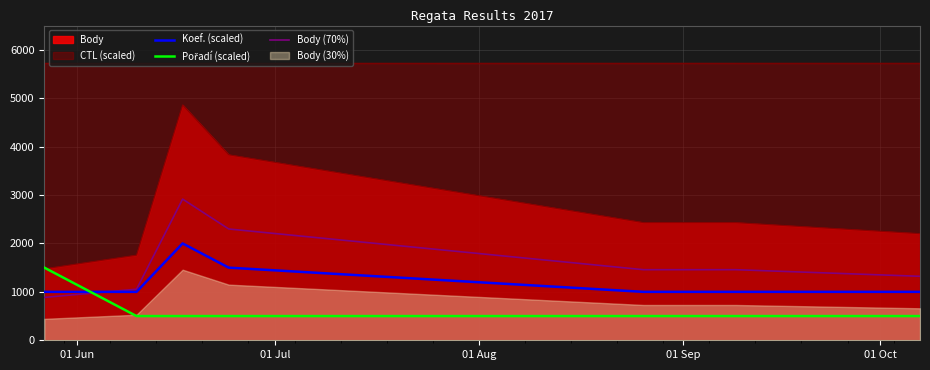

What is the minimum value for CTL (scaled)?

5720.1